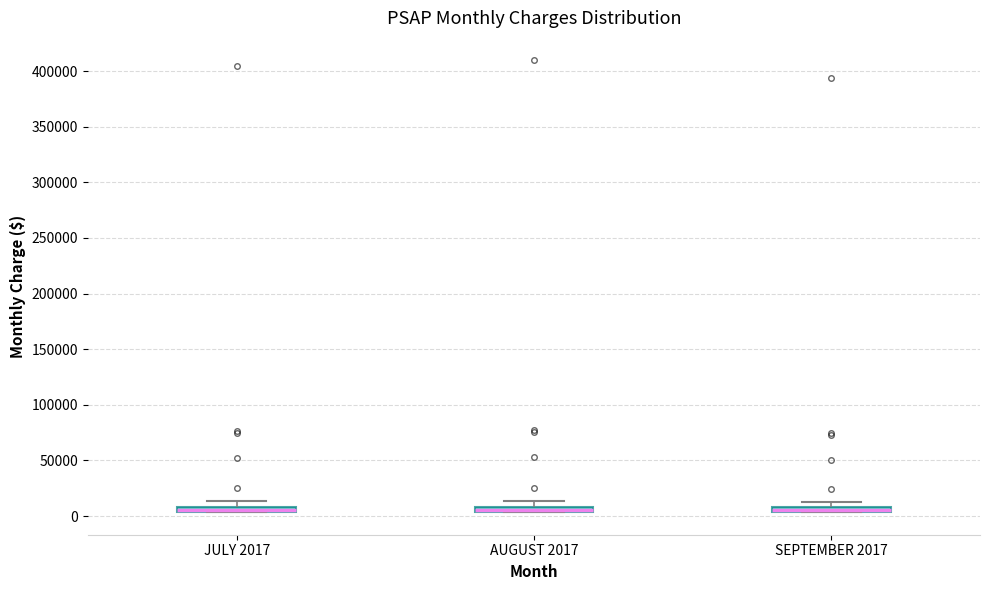

Where is the upper edge of the box for AUGUST 2017 on the y-axis? The values are not printed on the chart, so give them approximately, as read against the axis.

10000